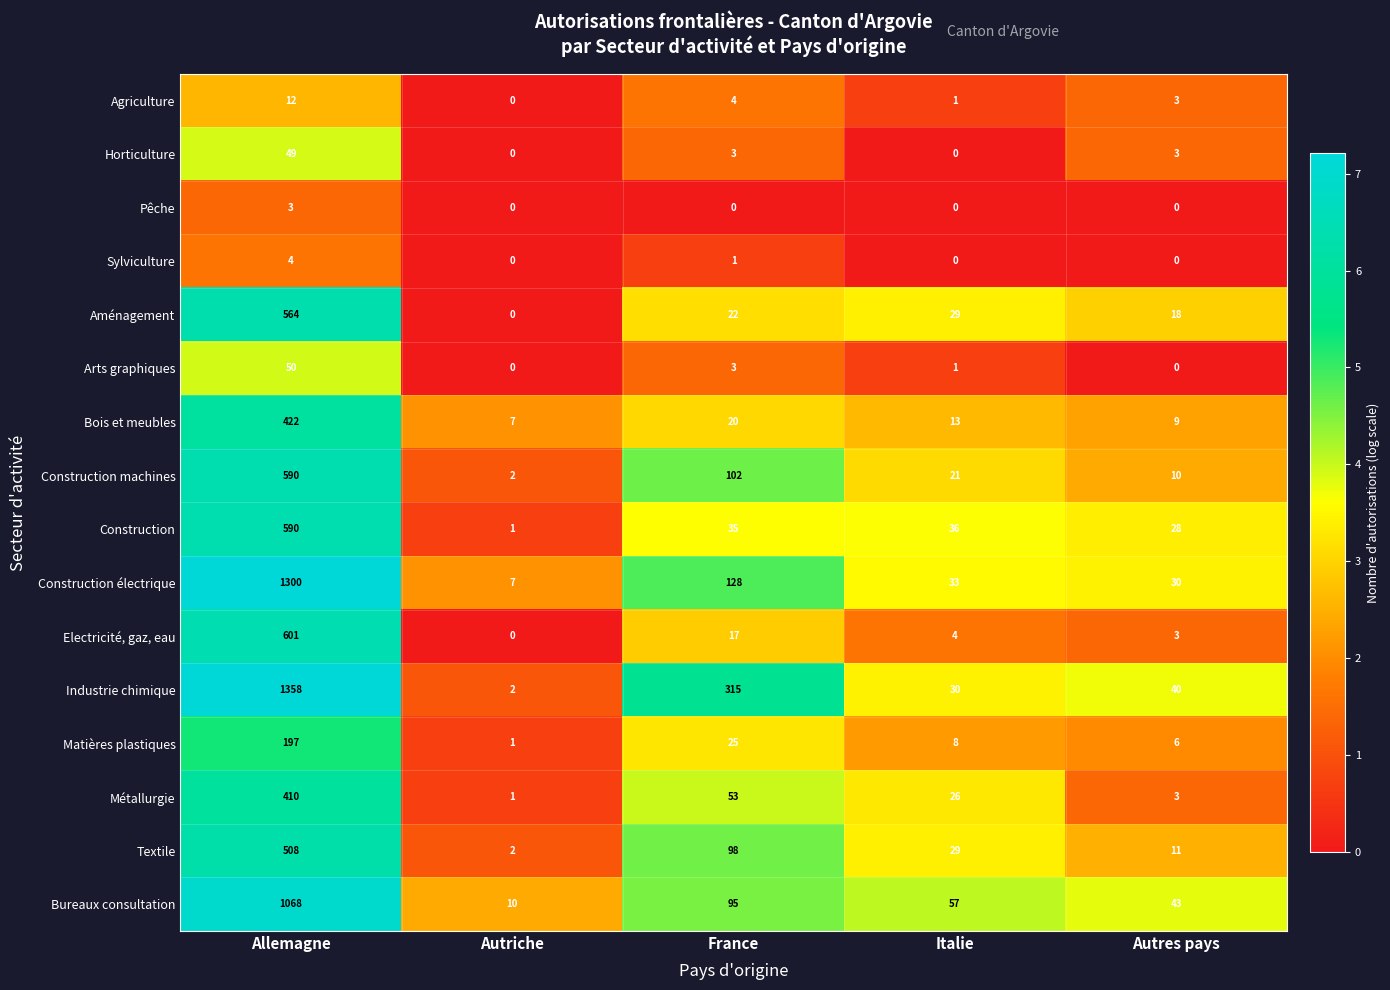

At which category is the sum across all series the highest?

Allemagne